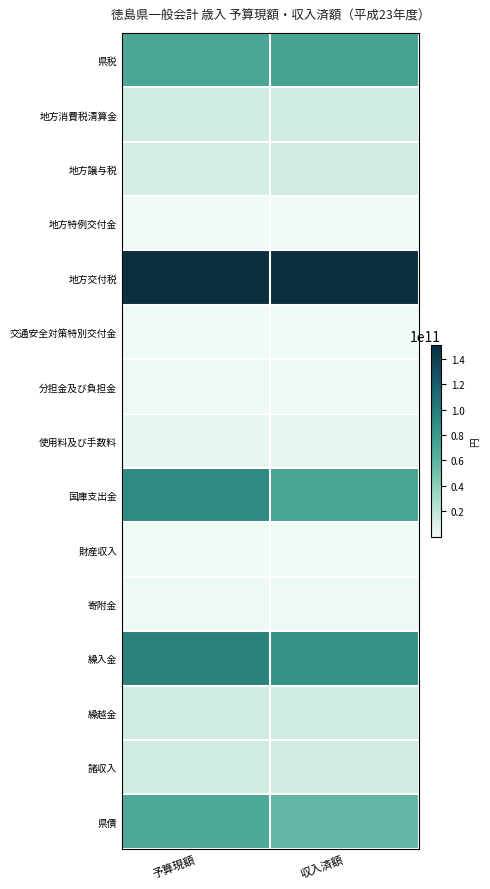

Which series has the largest total across all categories?

地方交付税